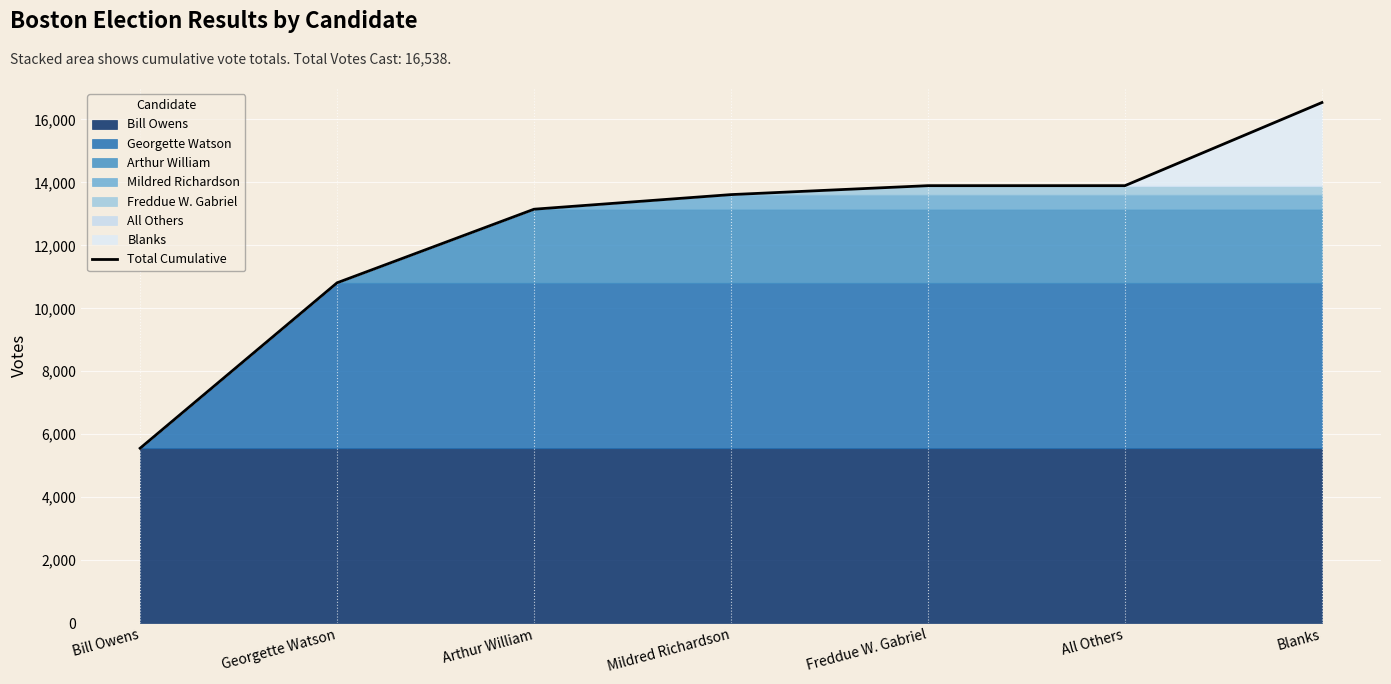

What is the maximum value shown in the chart?

16538